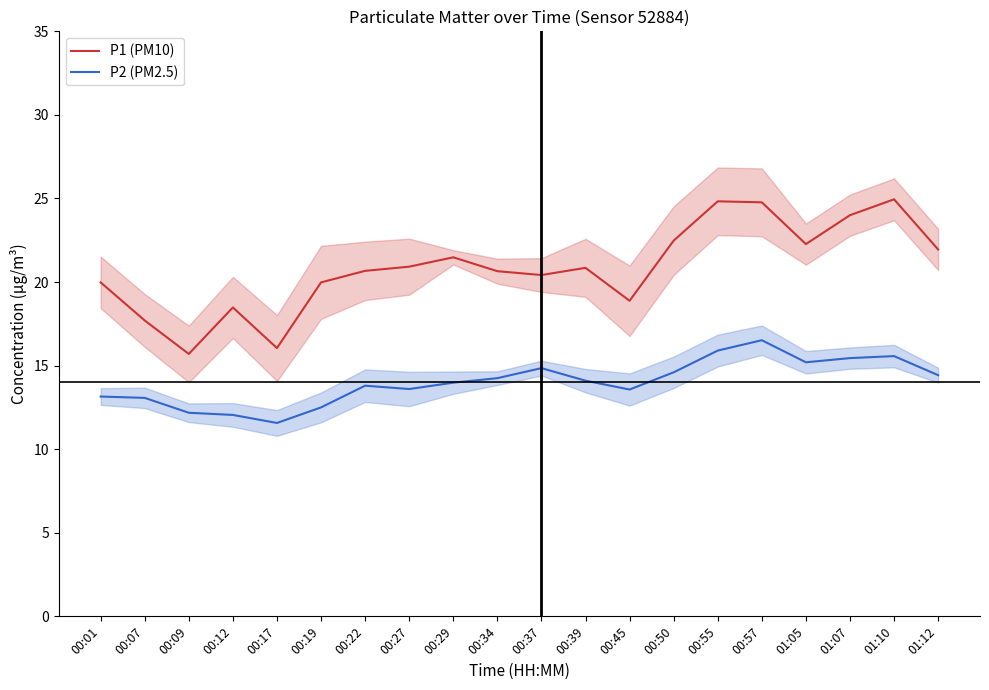

What is the average value of the P1 (PM10) series?

20.9